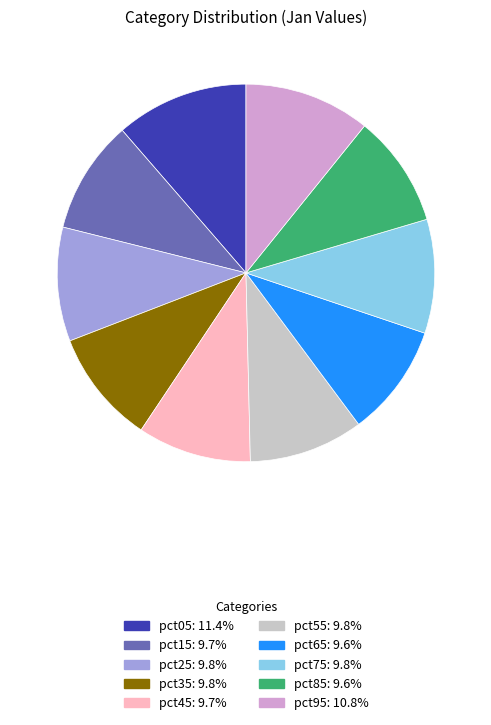

Is the sum of pct75 and pct95 greater than half?

No